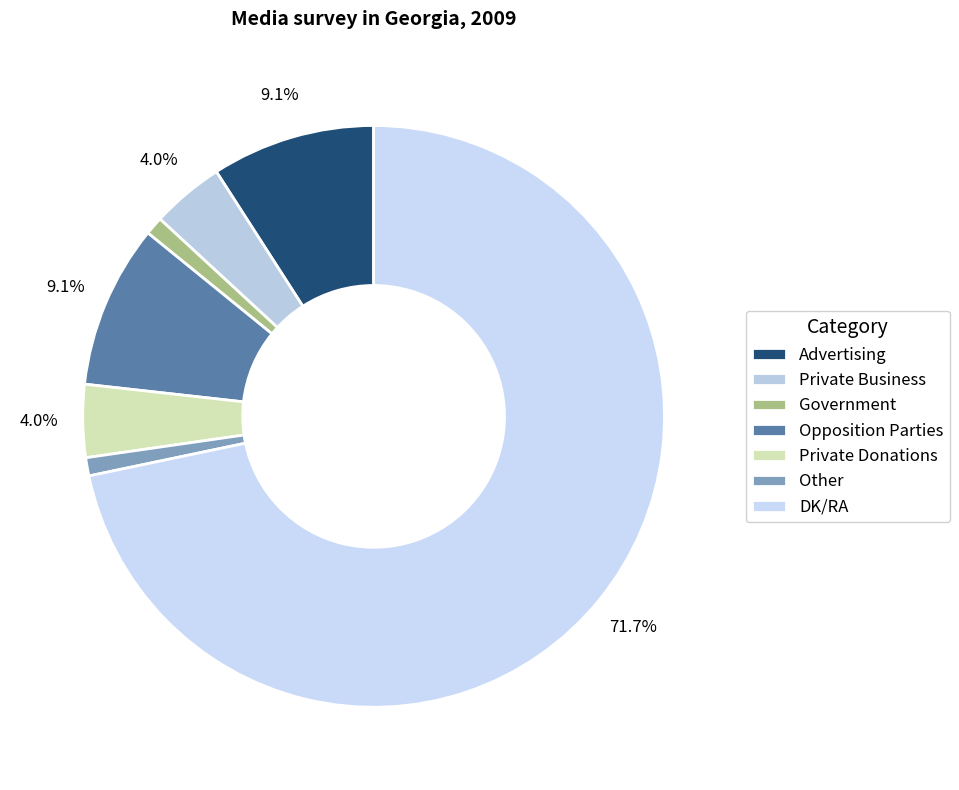

Which category has the biggest portion of the pie?

DK/RA